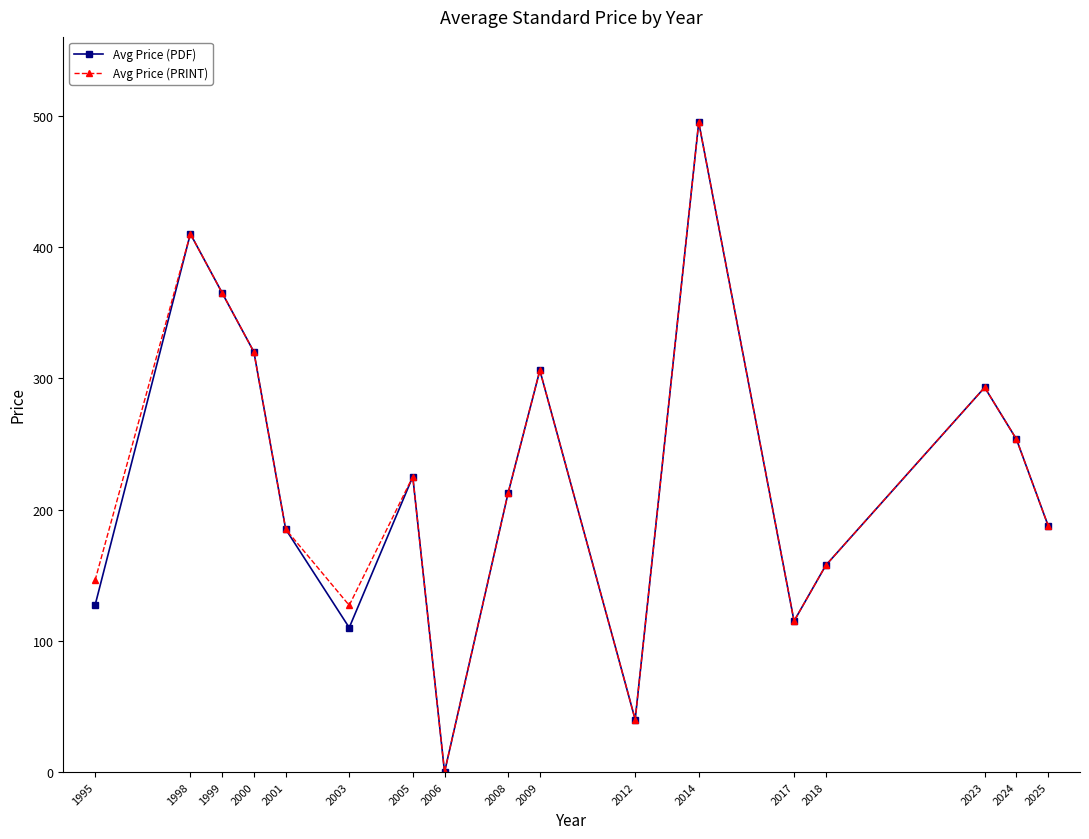

What is the value of the Avg Price (PRINT) point at the 15th from the left?

293.0